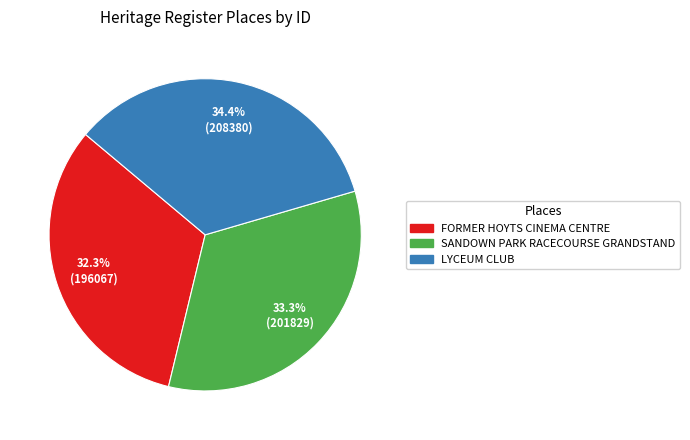

What percentage is the SANDOWN PARK RACECOURSE GRANDSTAND slice, to the nearest percent?

33%